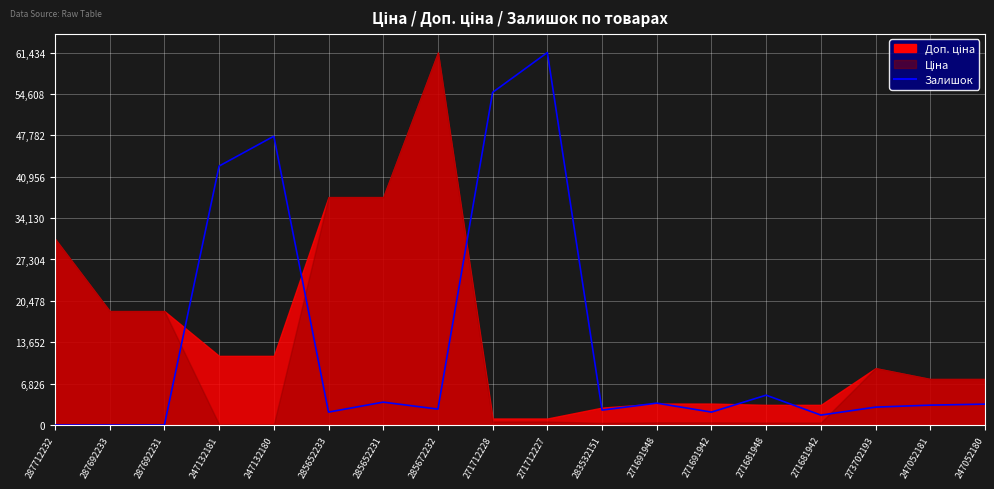

True or false: the data shows 61434.3 at 271712227.

True